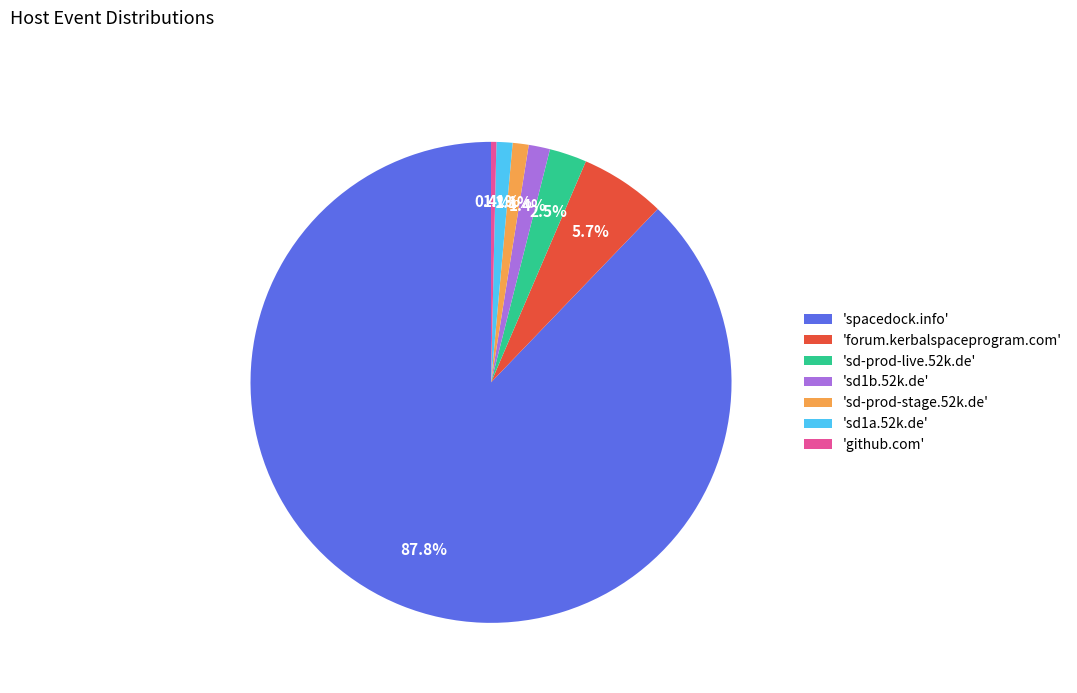

What is the majority slice?

'spacedock.info'